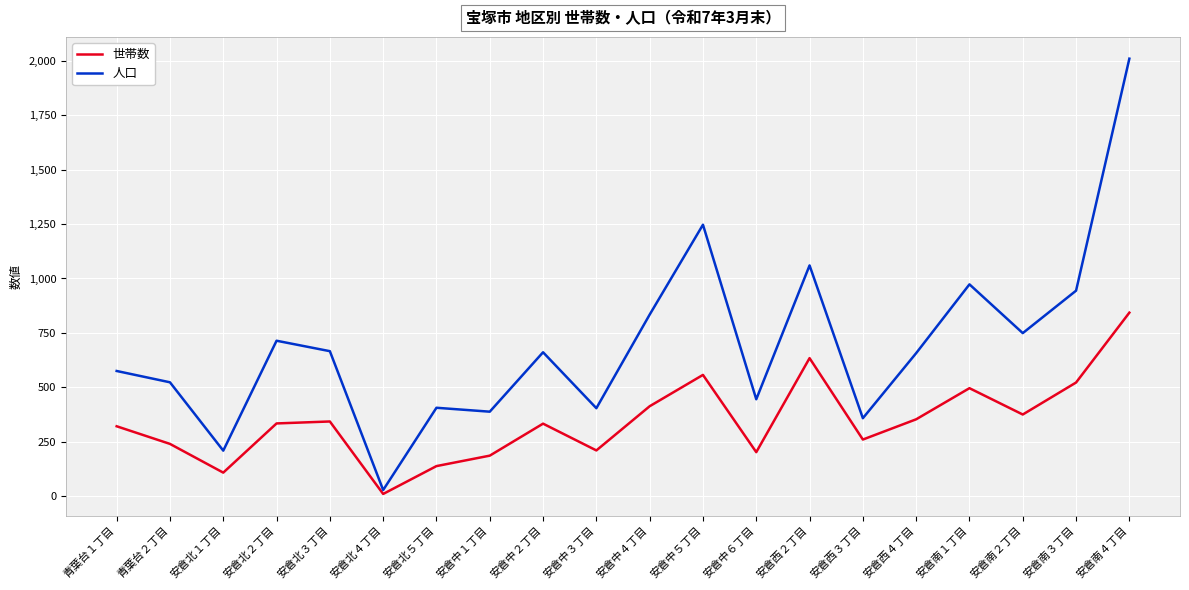

Which label corresponds to the smallest value in the chart?

安倉北４丁目